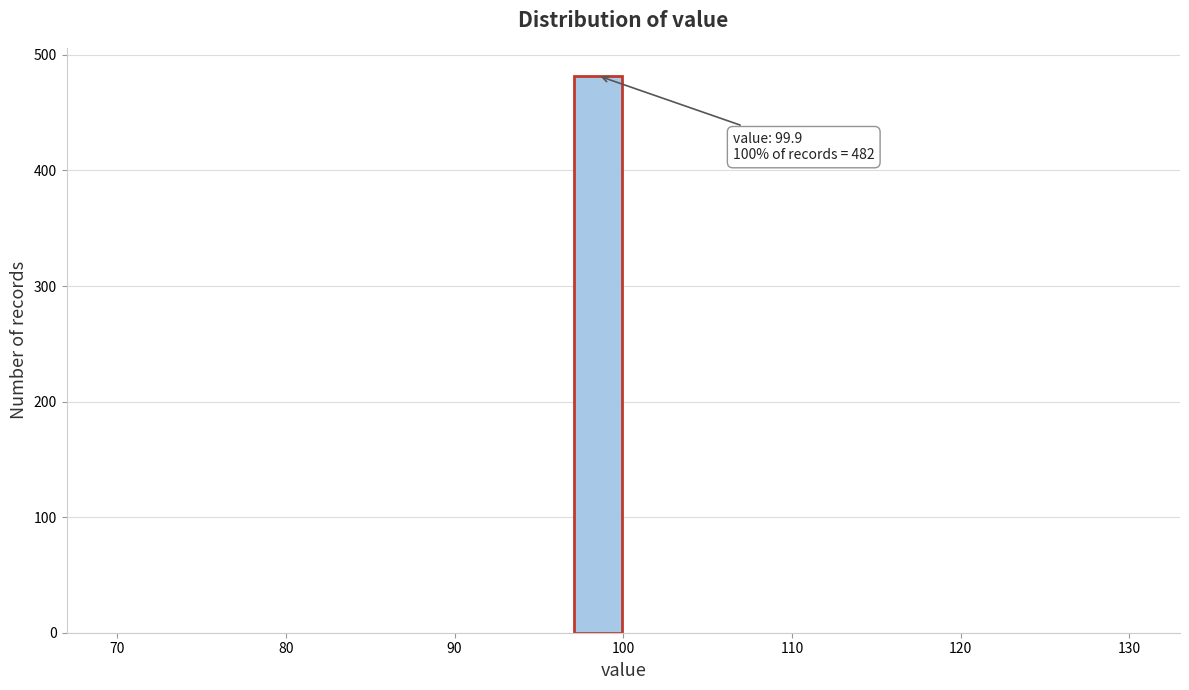

Read against the x-axis, roughly where is the centre of the tallest bar?

99